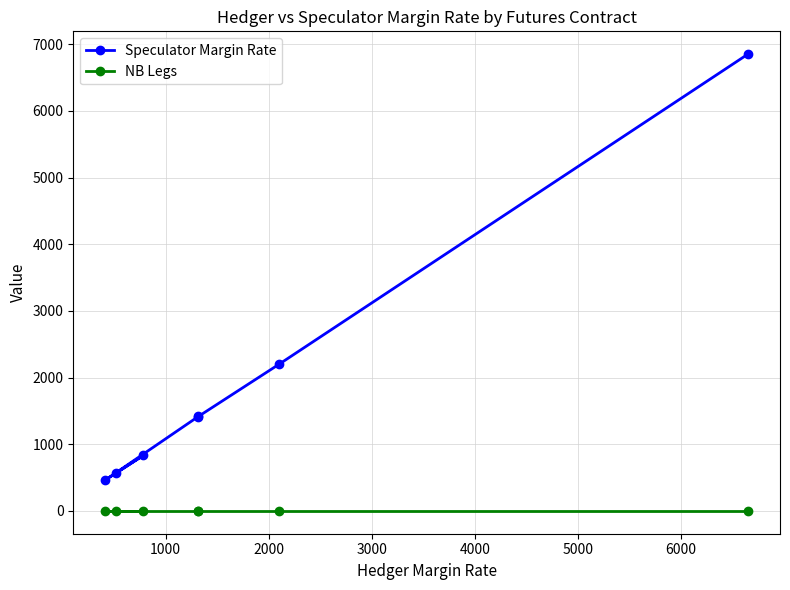

Which series has the largest total across all categories?

Speculator Margin Rate